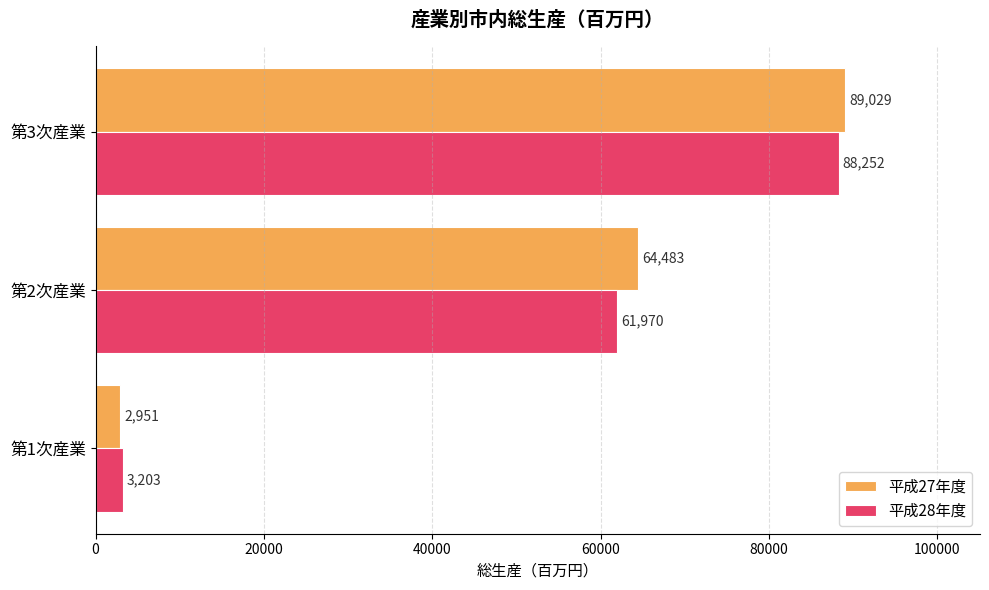

At how many categories does at least one series exceed 39346?

2